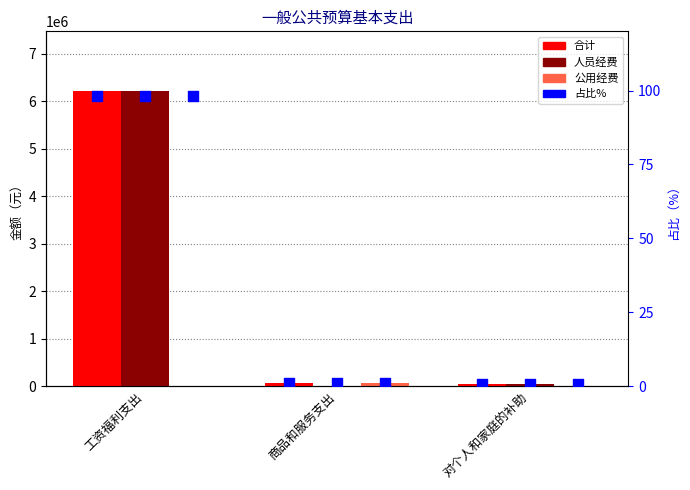

Which series contains the highest Y value?

合计